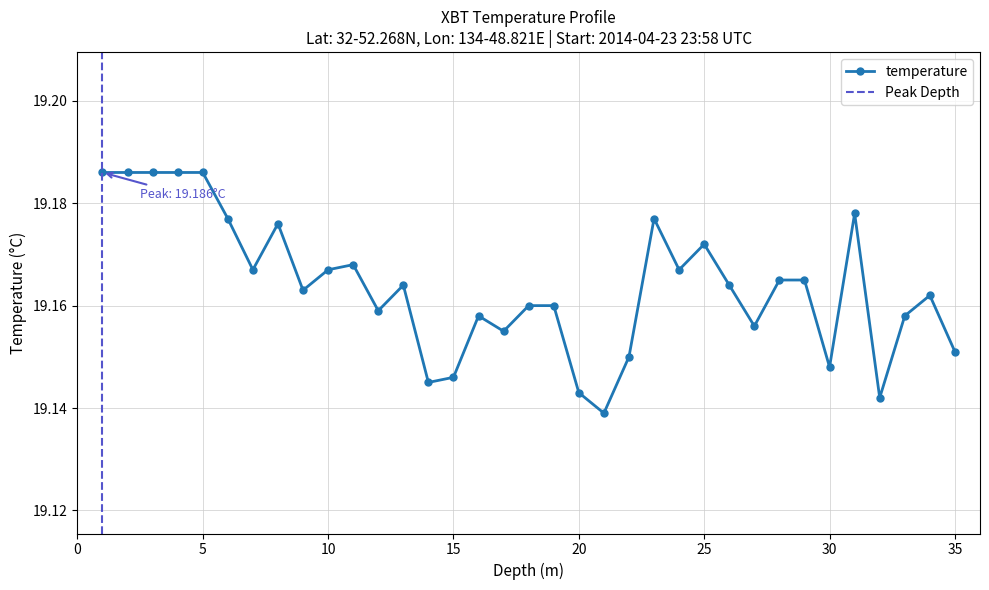

Rank the categories by value from highest to lowest.

1.0, 2.0, 3.0, 4.0, 5.0, 31.0, 6.0, 23.0, 8.0, 25.0, 11.0, 7.0, 10.0, 24.0, 28.0, 29.0, 13.0, 26.0, 9.0, 34.0, 18.0, 19.0, 12.0, 16.0, 33.0, 27.0, 17.0, 35.0, 22.0, 30.0, 15.0, 14.0, 20.0, 32.0, 21.0